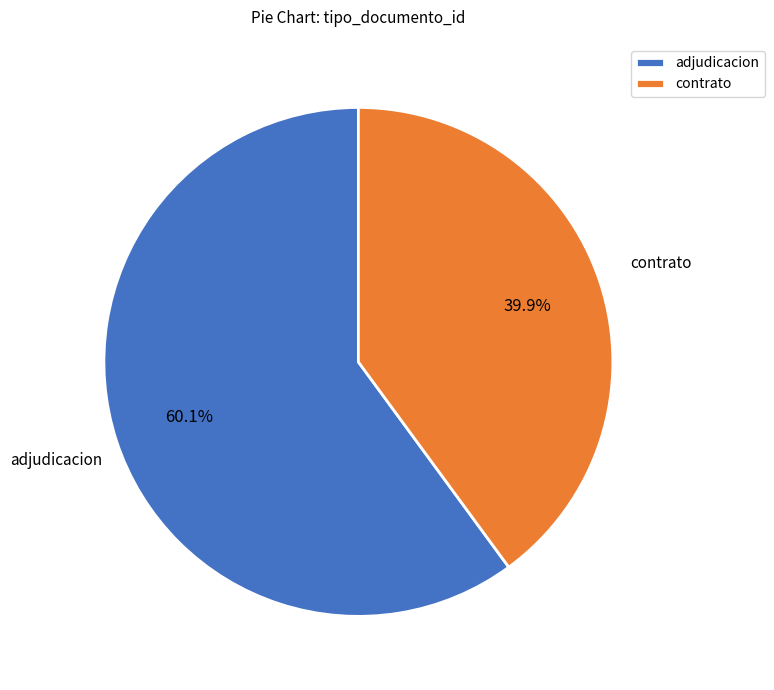

What percentage do contrato and adjudicacion together represent?

100.0%